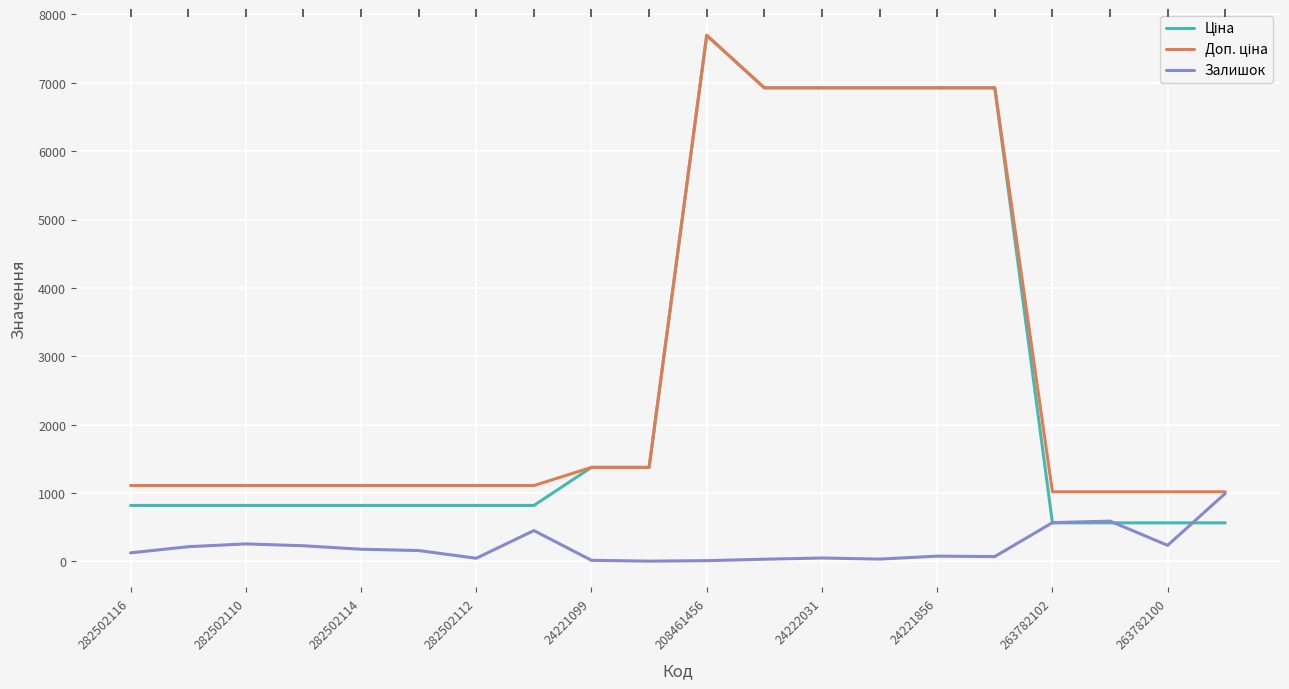

How many distinct data groups are displayed?

3